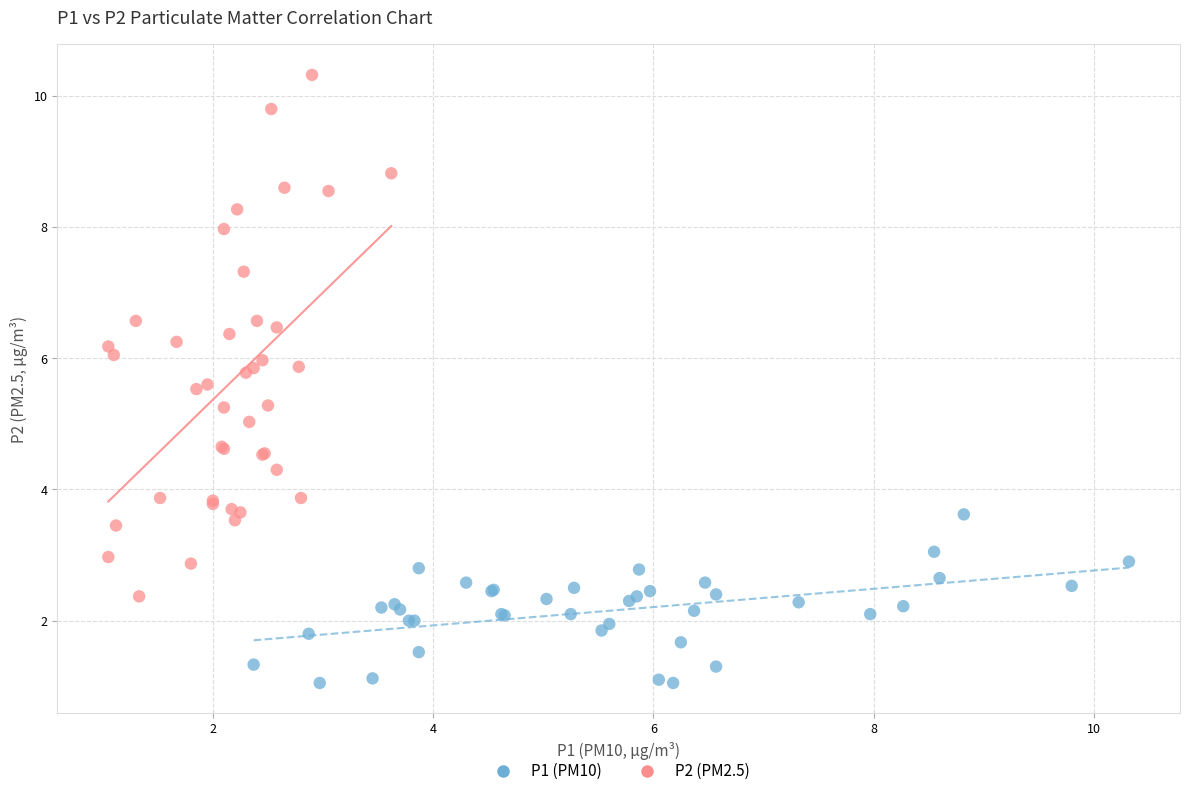

Which series reaches the maximum Y coordinate?

P2 (PM2.5)